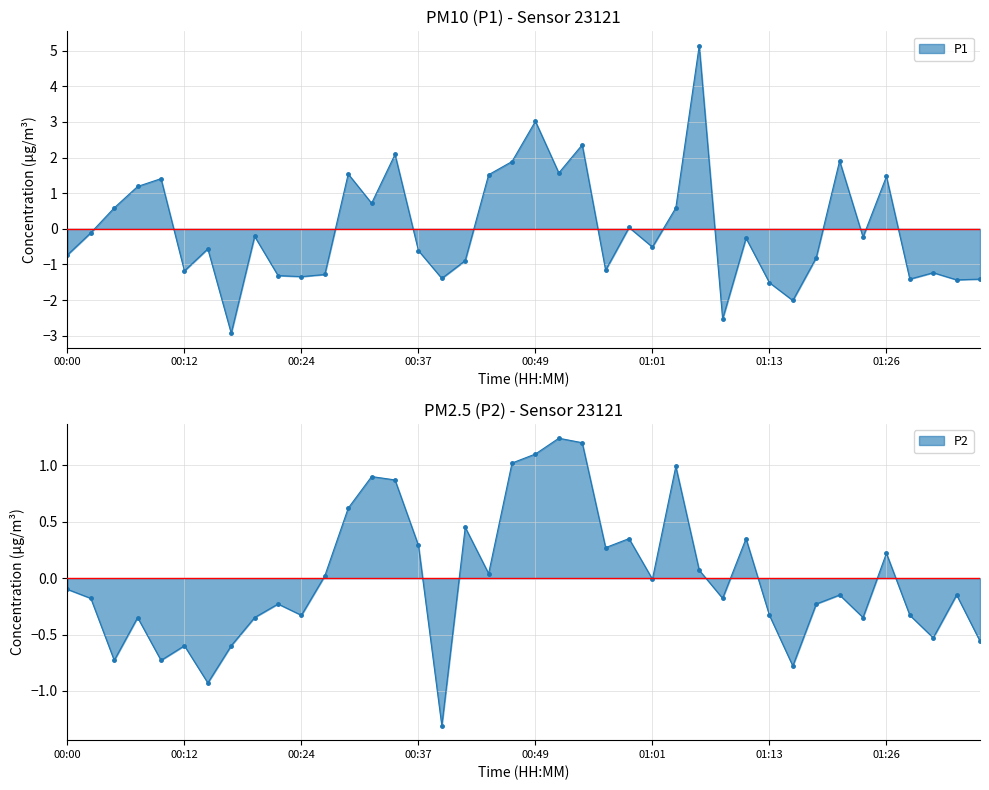

What are all the series names shown in the legend?

P1, P2